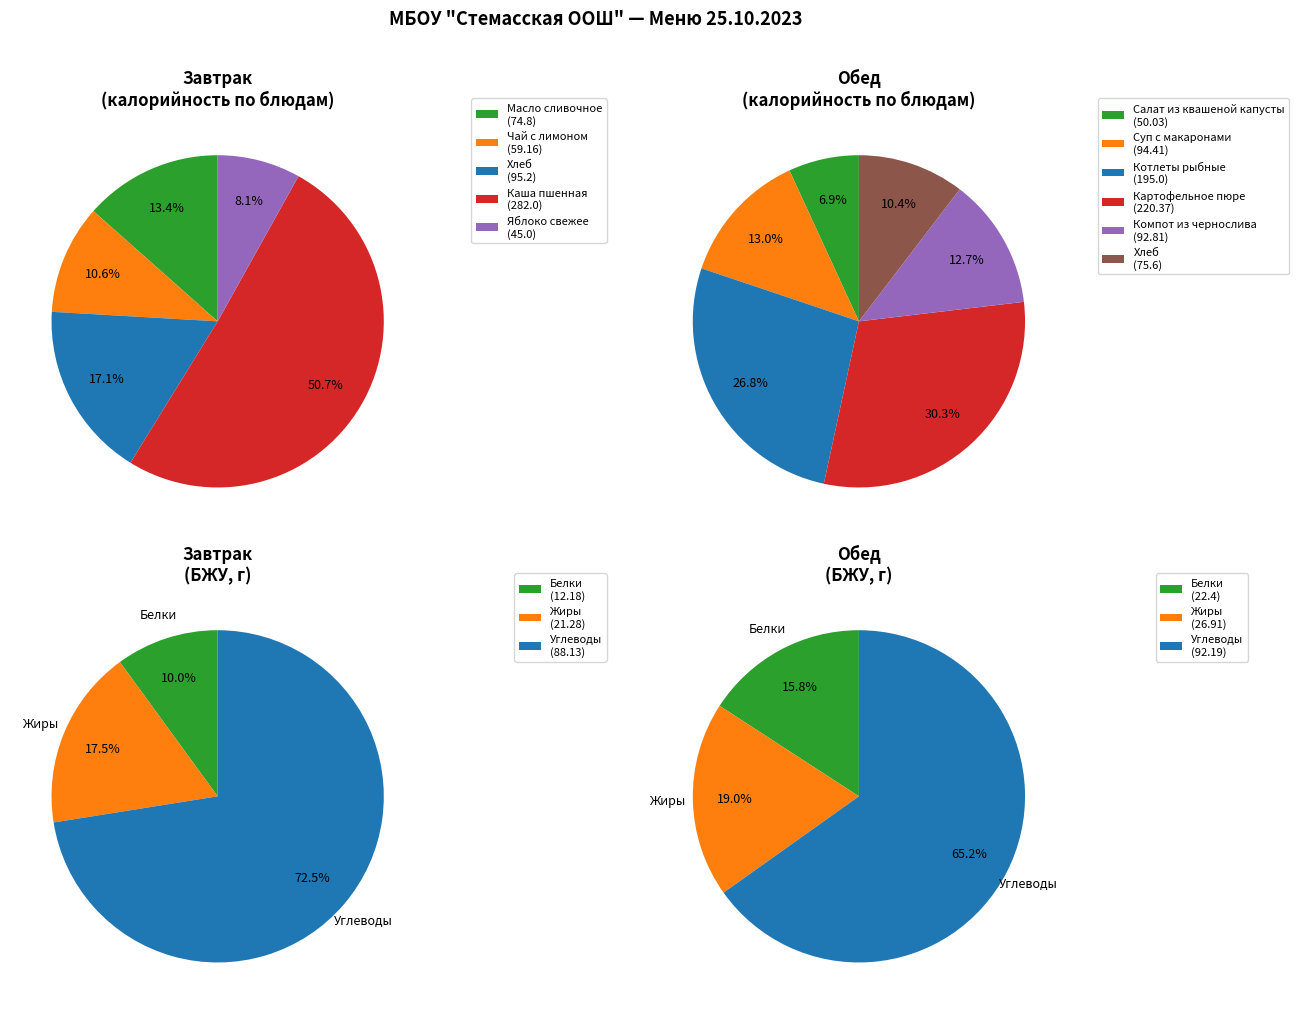

Rank the categories by value from lowest to highest.

Завтрак, Обед